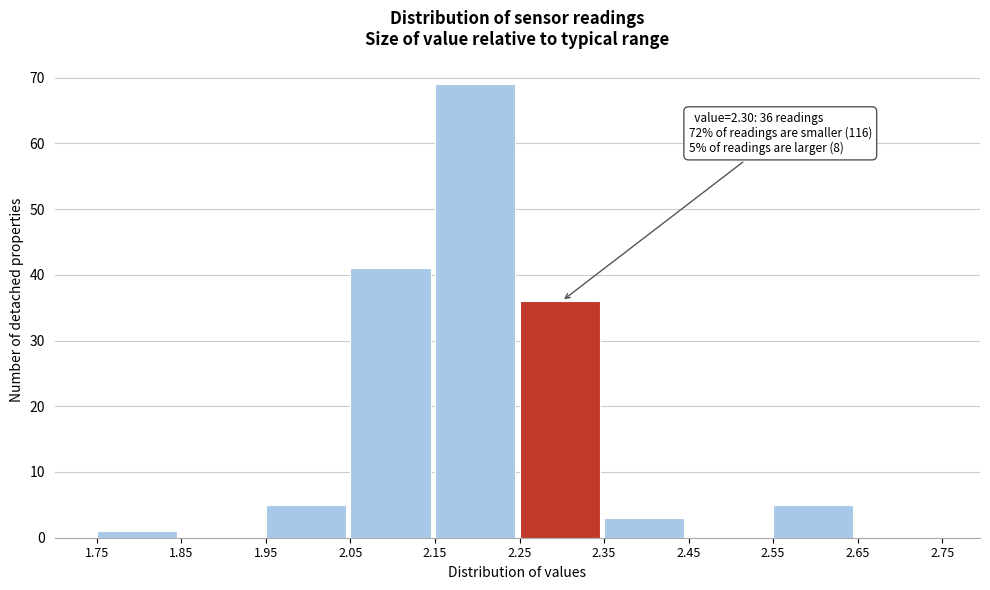

Which range on the x-axis has the tallest bar?

2.15 to 2.25